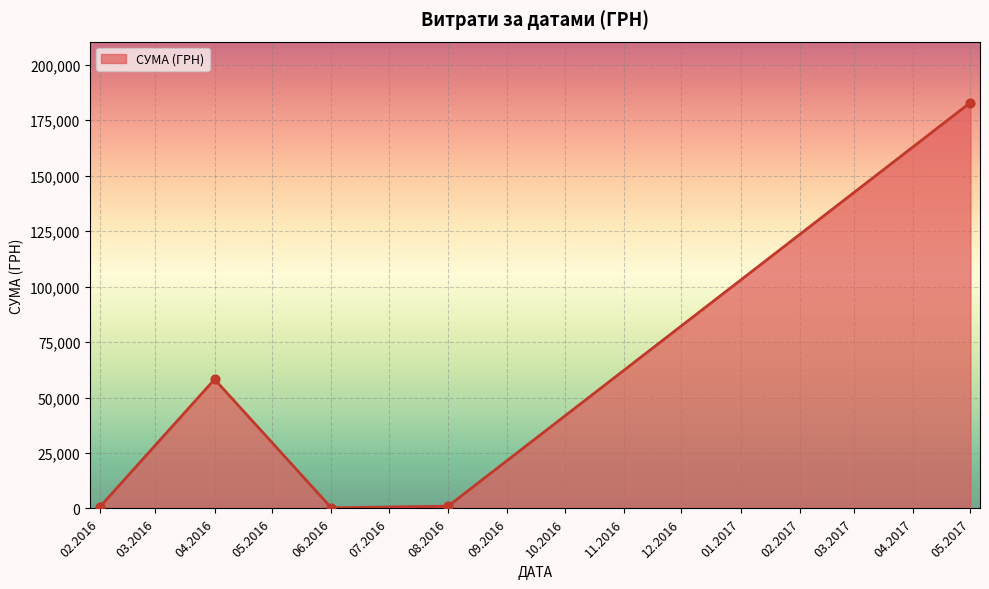

What is the maximum value shown in the chart?

183000.0